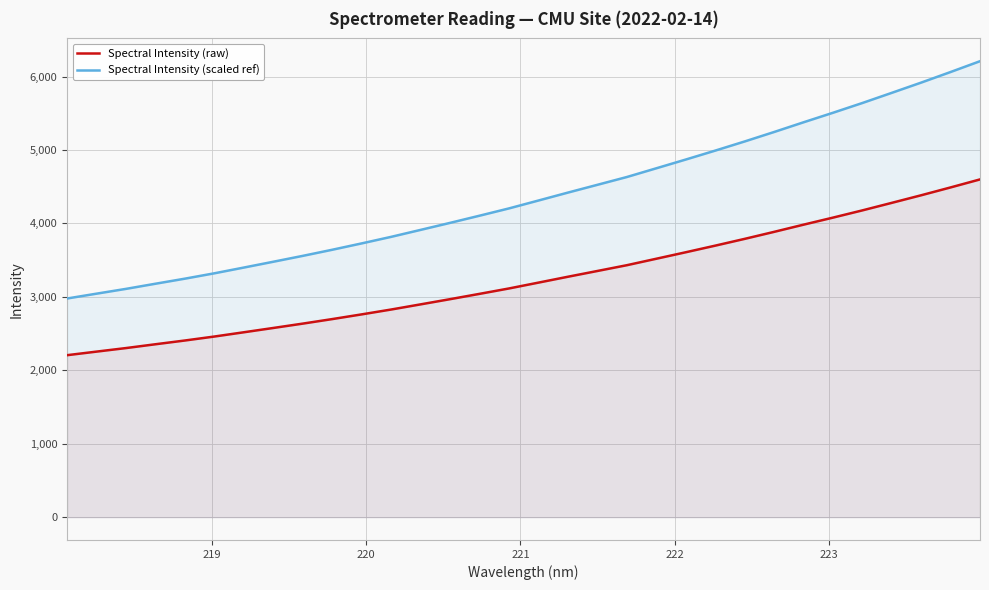

True or false: Spectral Intensity (raw) and Spectral Intensity (scaled ref) cross at least once.

False